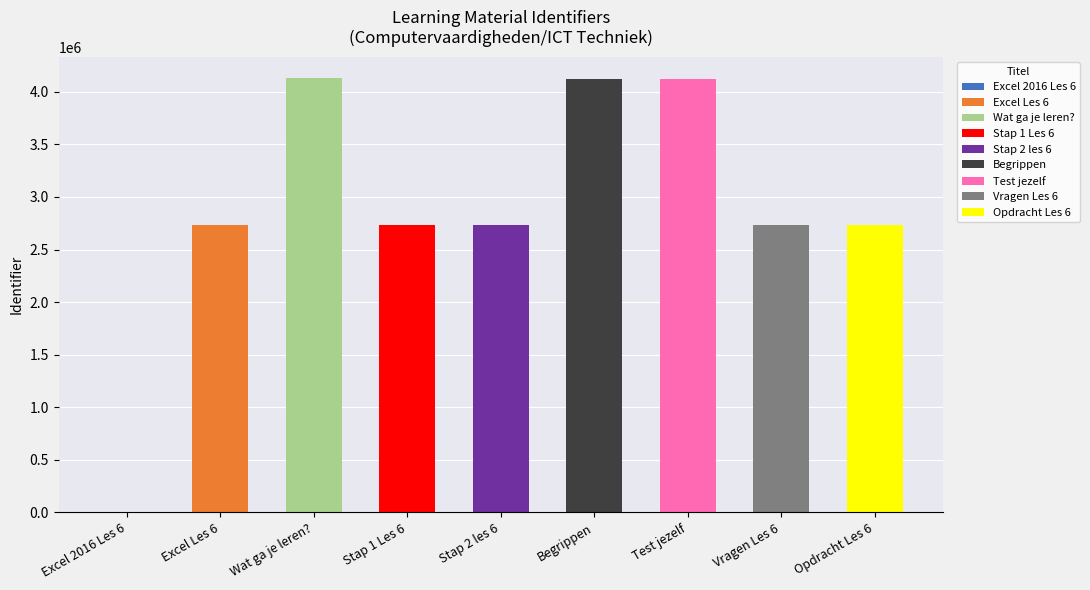

List the labels in order of value, largest first.

Wat ga je leren?, Test jezelf, Begrippen, Opdracht Les 6, Vragen Les 6, Stap 2 les 6, Stap 1 Les 6, Excel Les 6, Excel 2016 Les 6